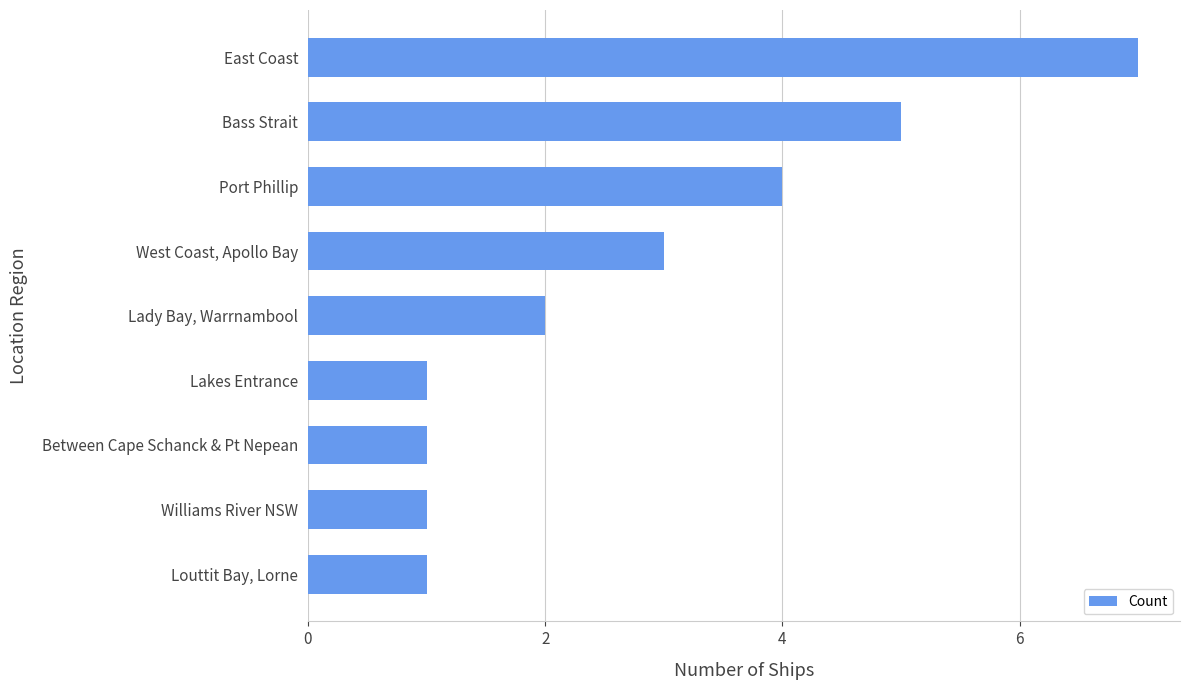

What is the average value?

3